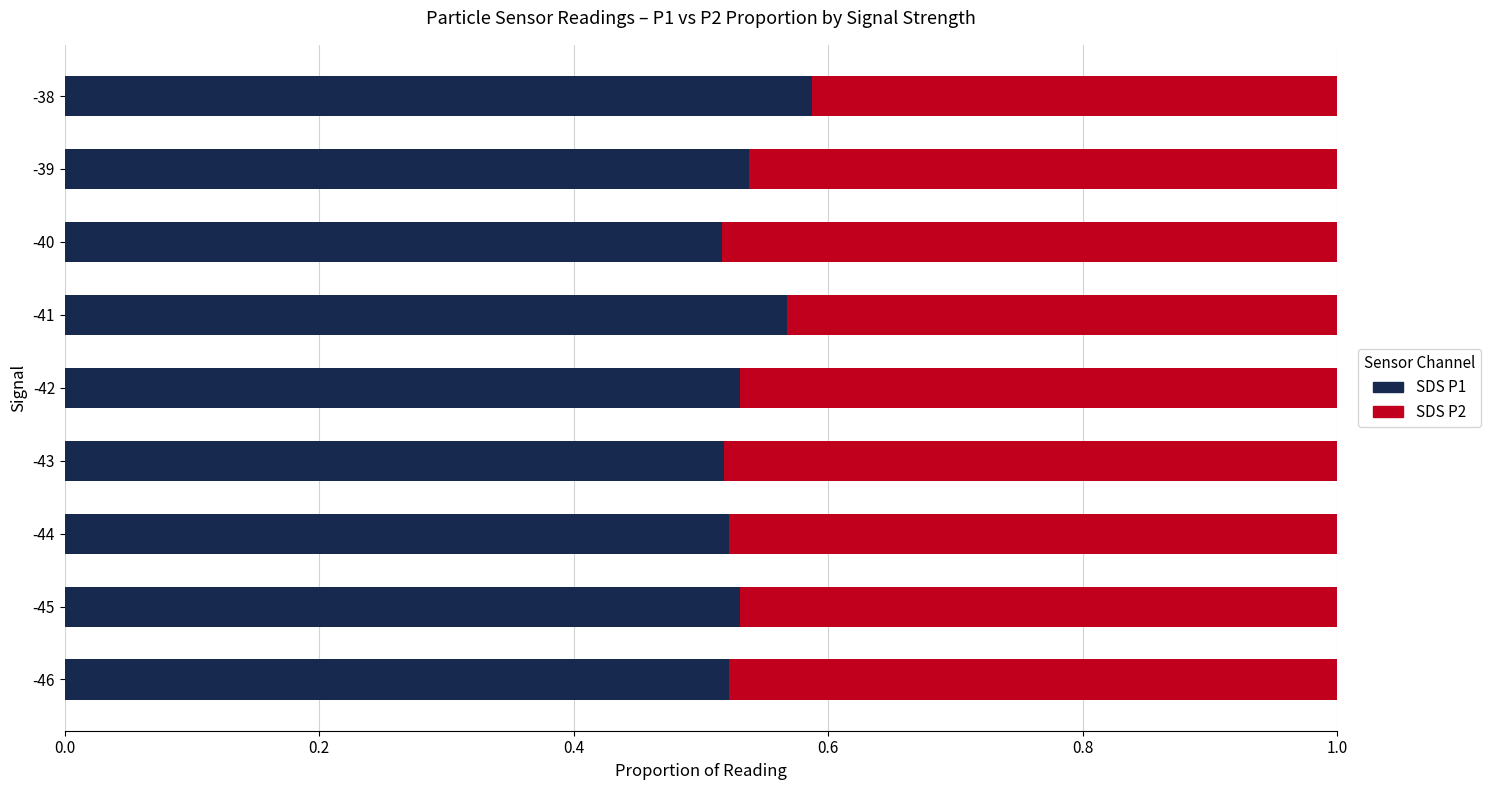

At which label does SDS P1 reach its peak?

-38